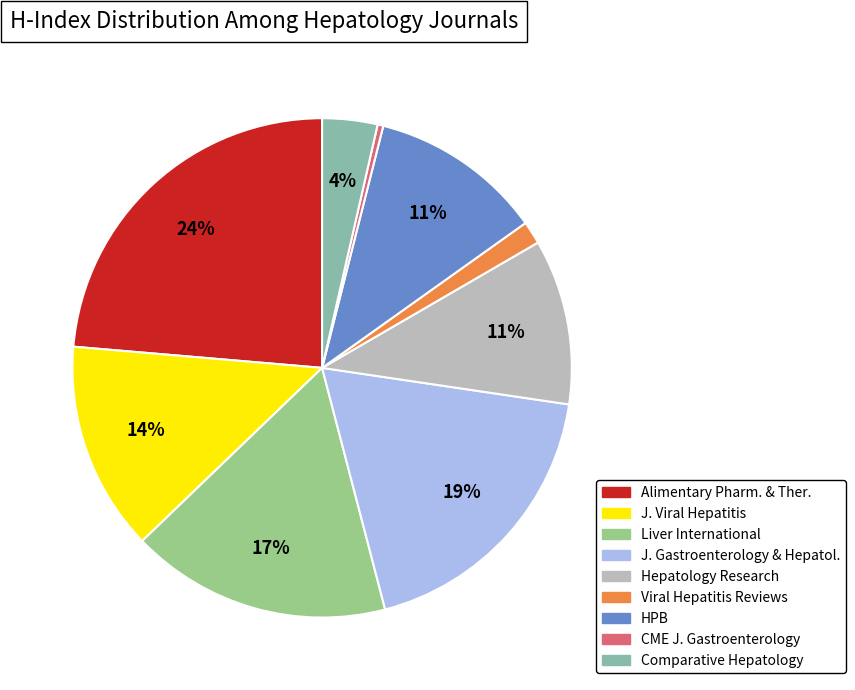

Does any single category account for the majority?

No